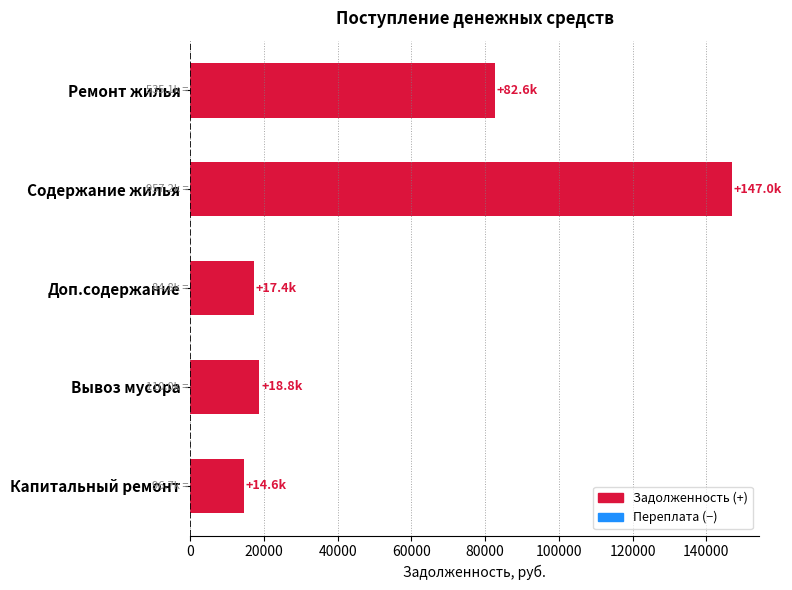

The value at Капитальный ремонт is 14649.6. True or false?

True